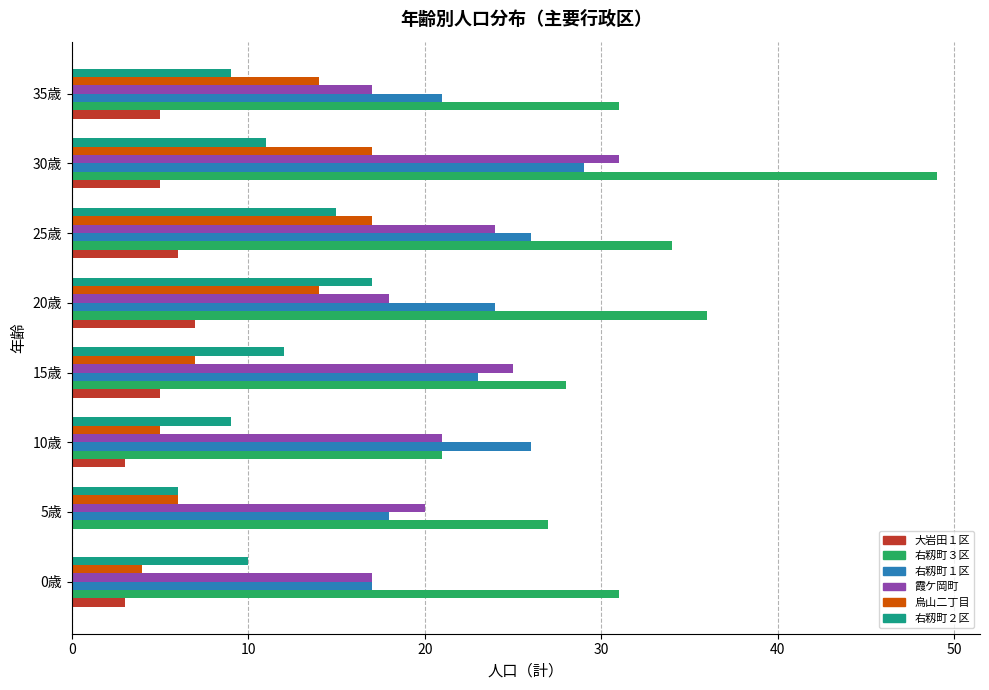

At which label does 右籾町３区 reach its peak?

30歳